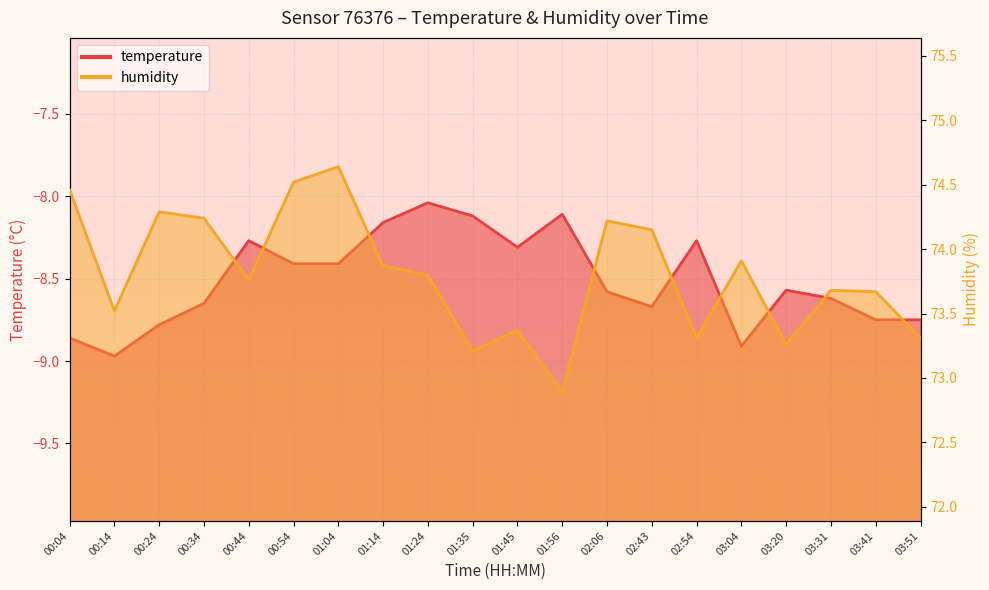

What is the average value of the humidity series?

73.8